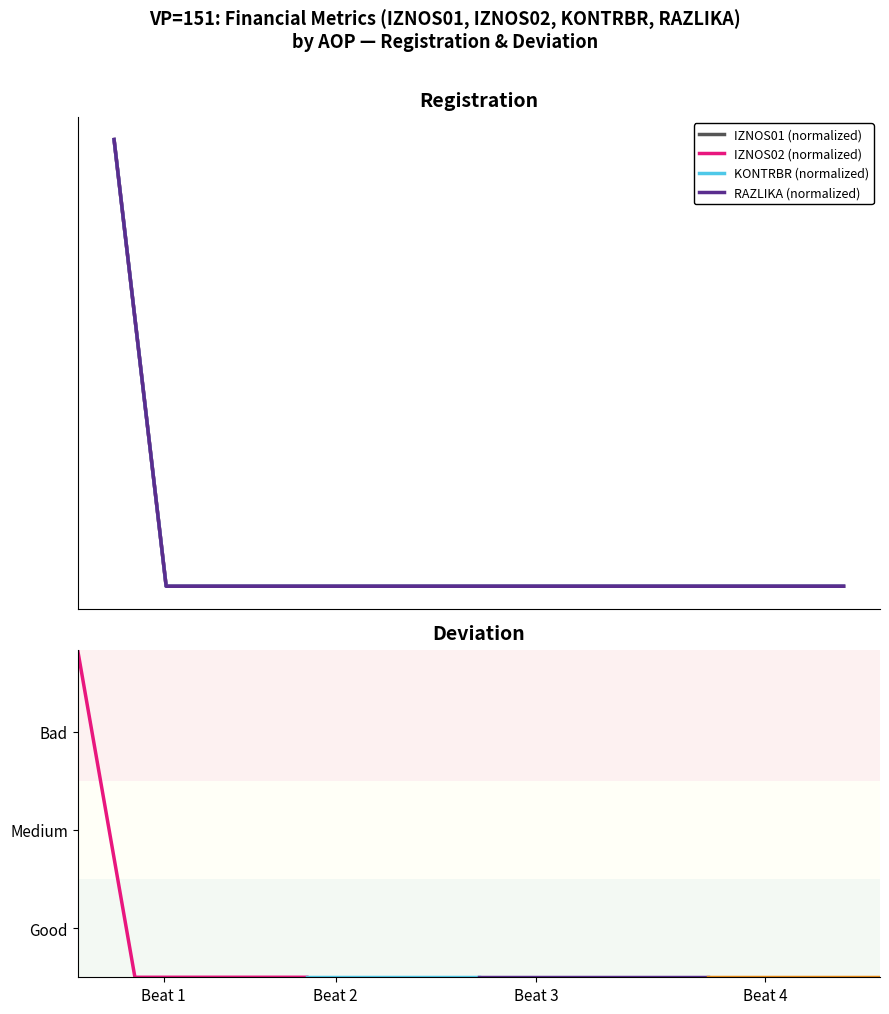

Reading right to left, transcribe all the data shown in this chart.

KONTRBR: 15=0	14=0	13=0	12=0	11=0	10=0	9=0	8=0	7=0	6=0	5=0	4=0	3=0	2=0	1=1
IZNOS02: 15=0	14=0	13=0	12=0	11=0	10=0	9=0	8=0	7=0	6=0	5=0	4=0	3=0	2=0	1=1
IZNOS01: 15=0	14=0	13=0	12=0	11=0	10=0	9=0	8=0	7=0	6=0	5=0	4=0	3=0	2=0	1=1
RAZLIKA: 15=0	14=0	13=0	12=0	11=0	10=0	9=0	8=0	7=0	6=0	5=0	4=0	3=0	2=0	1=1